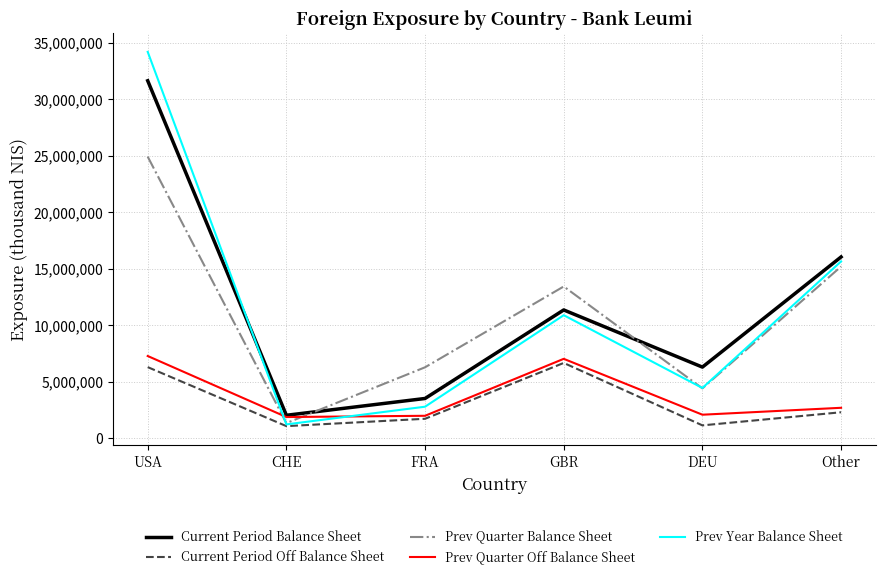

The Current Period Balance Sheet series shows 3522000 at FRA. True or false?

True